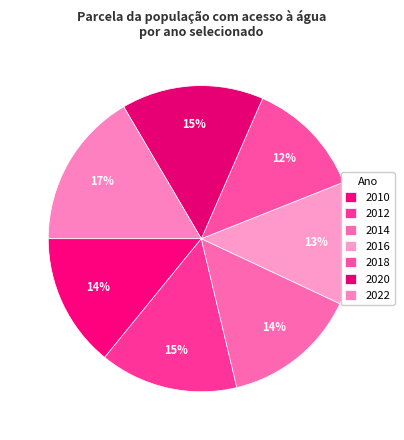

To the nearest percent, what is the average slice percentage?

14%